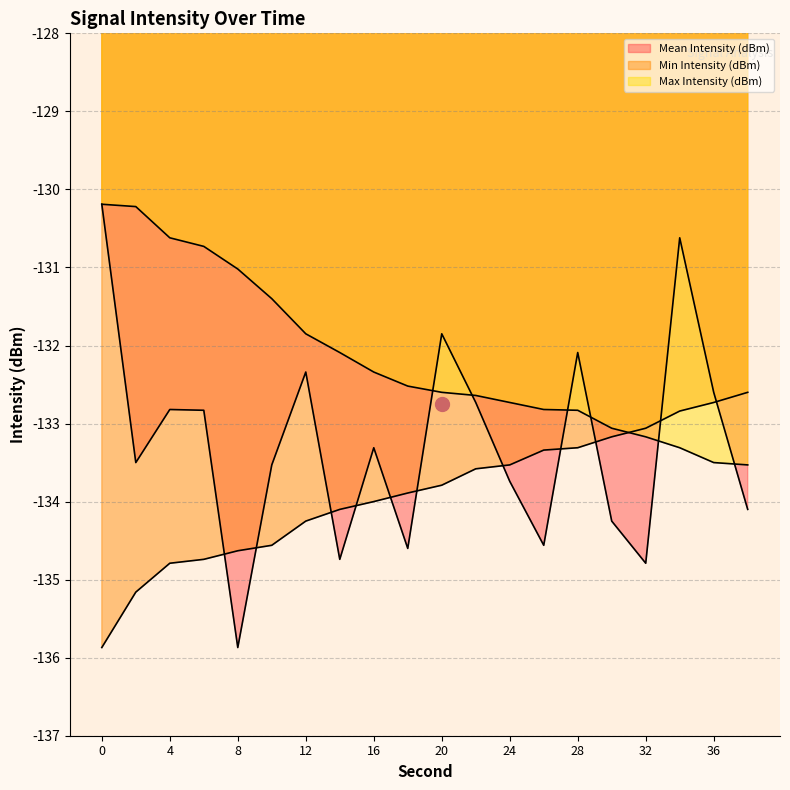

What is the difference between the maximum and minimum values in the Max Intensity (dBm) series?

3.3